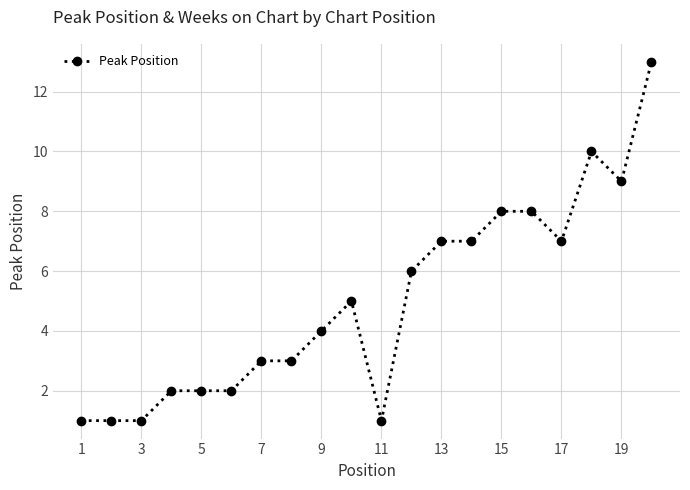

Reading left to right, extract all data points from this chart.

1	1	1	2	2	2	3	3	4	5	1	6	7	7	8	8	7	10	9	13